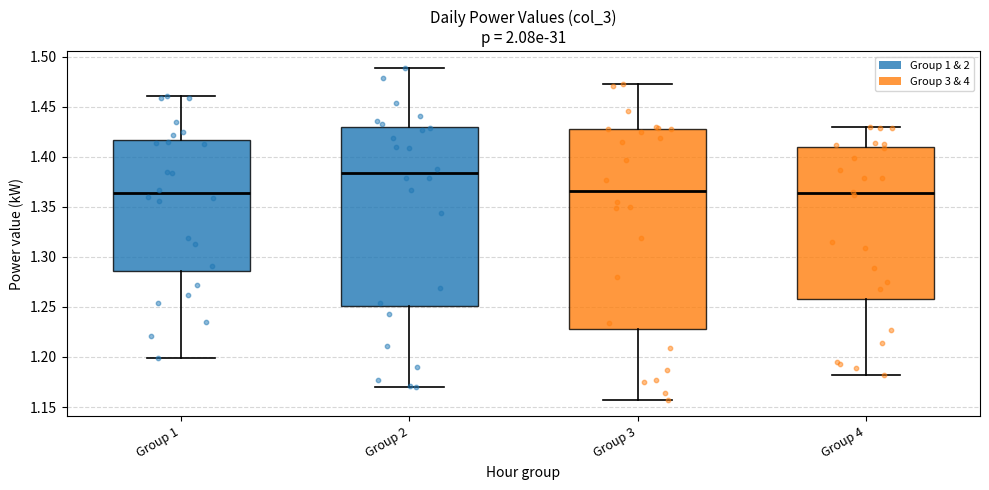

Comparing the boxes themselves (not the whiskers), which one is the tallest?

Group 3